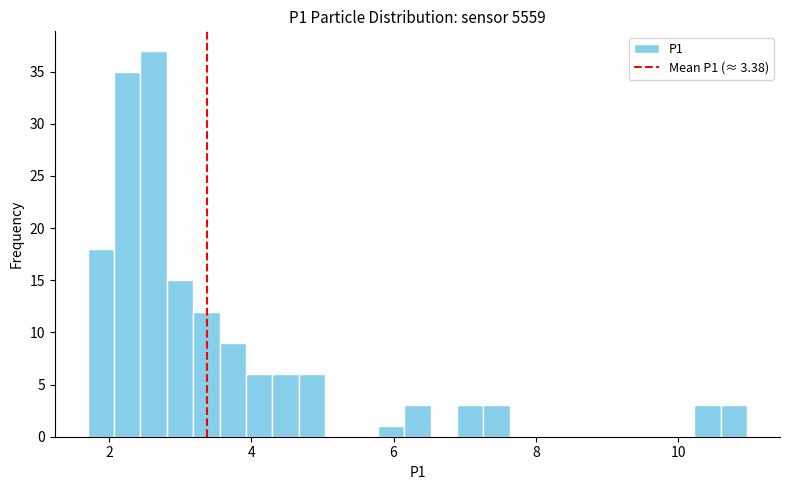

Around what value on the x-axis is the tallest bar? Give the approximate position of its centre, as read against the axis.

2.6